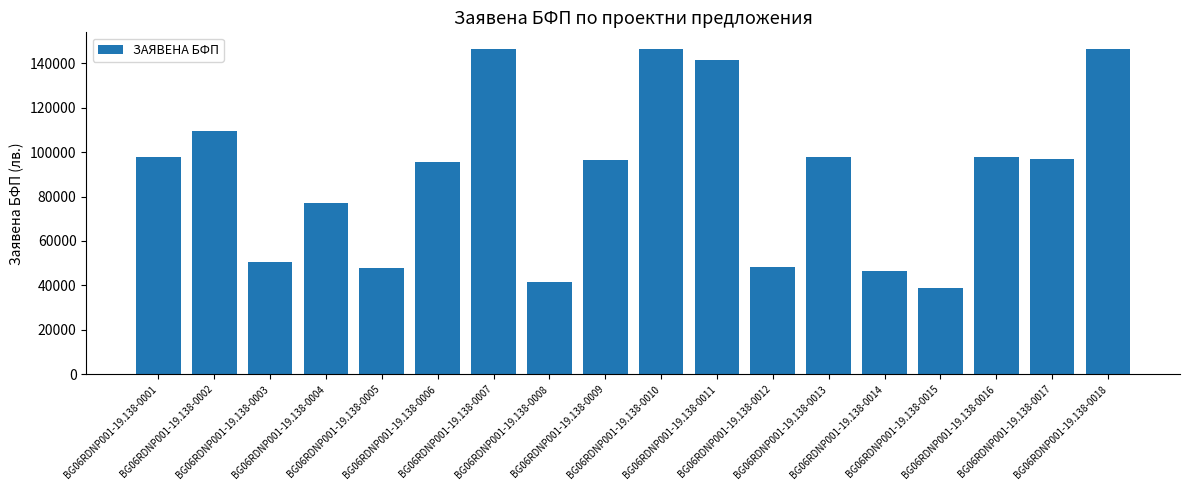

What is the value of the 10th bar from the left?

146636.7